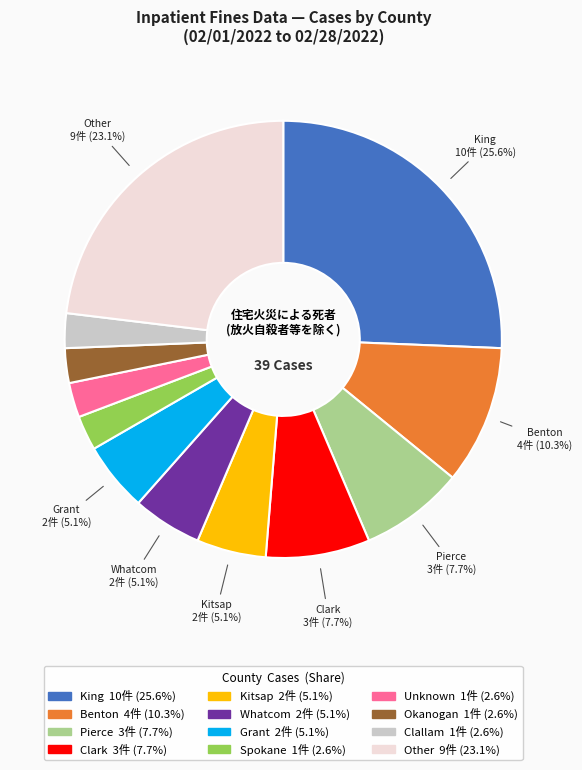

Is there any slice that represents more than half of the pie?

No